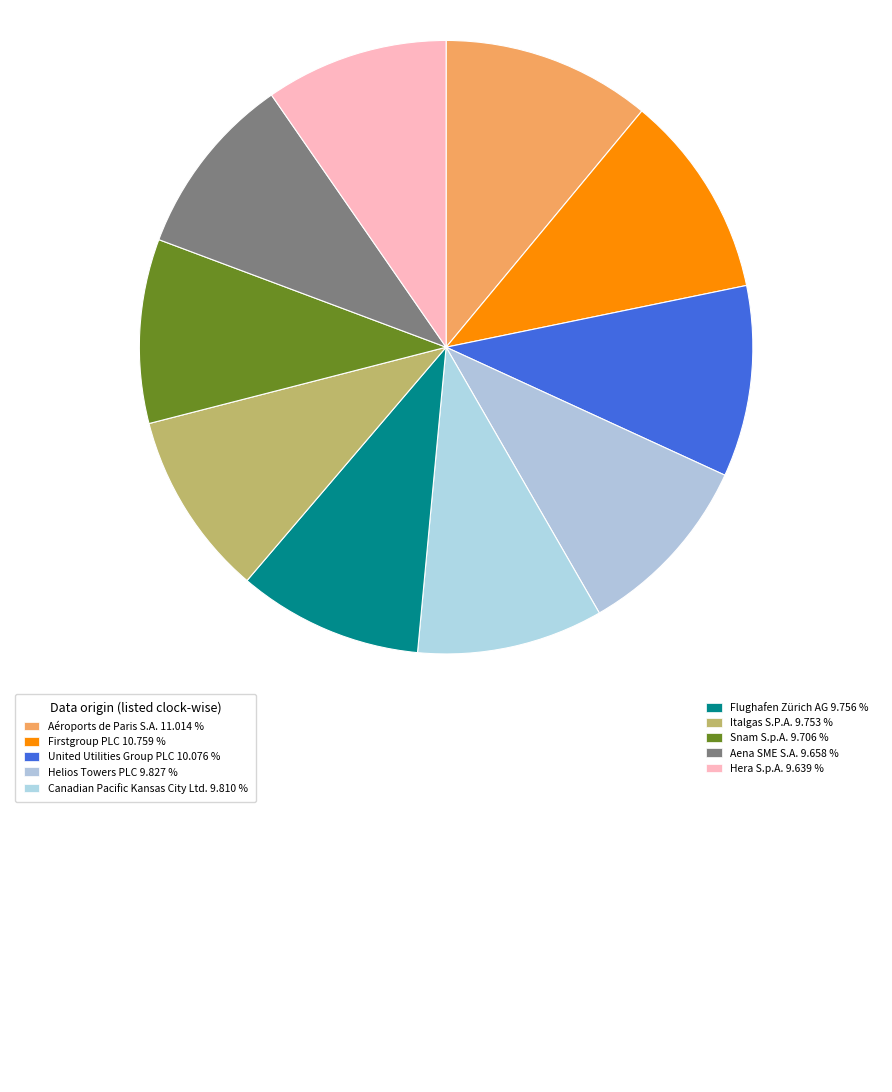

How many segments does this pie chart have?

10